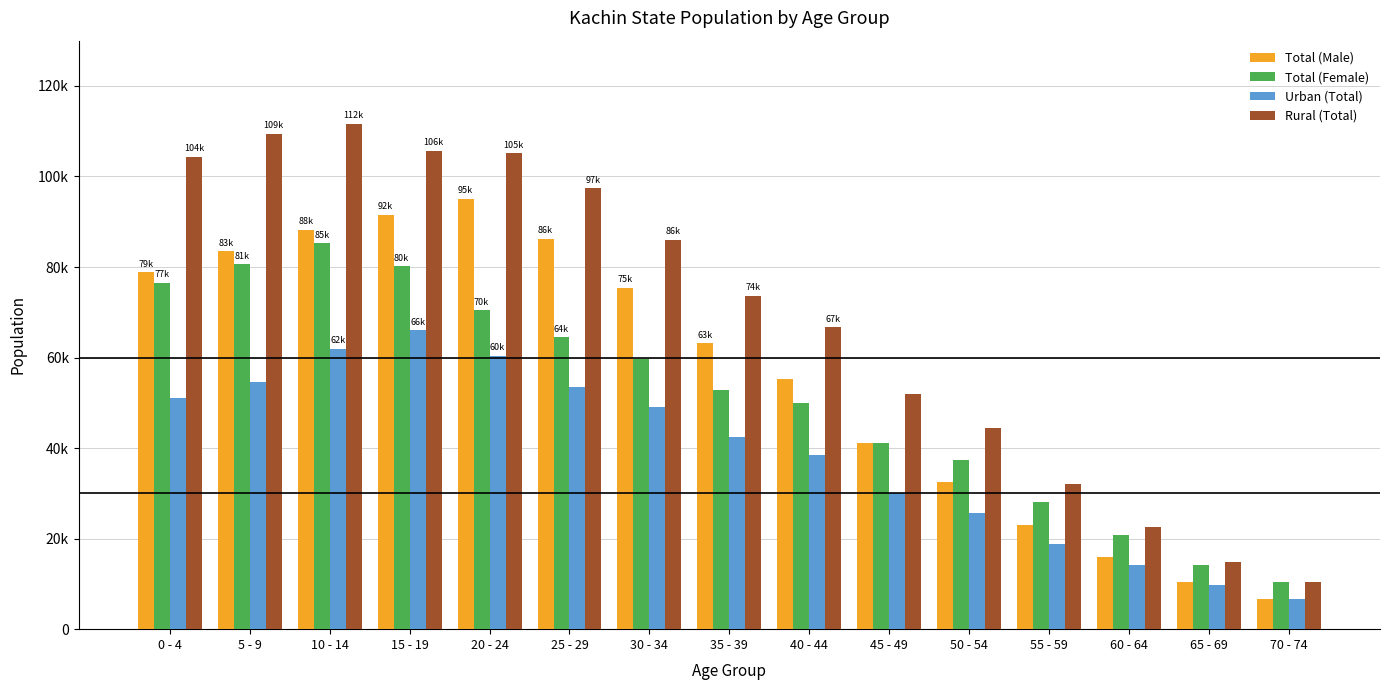

Rank the series by their maximum value, from lowest to highest.

Urban (Total), Total (Female), Total (Male), Rural (Total)